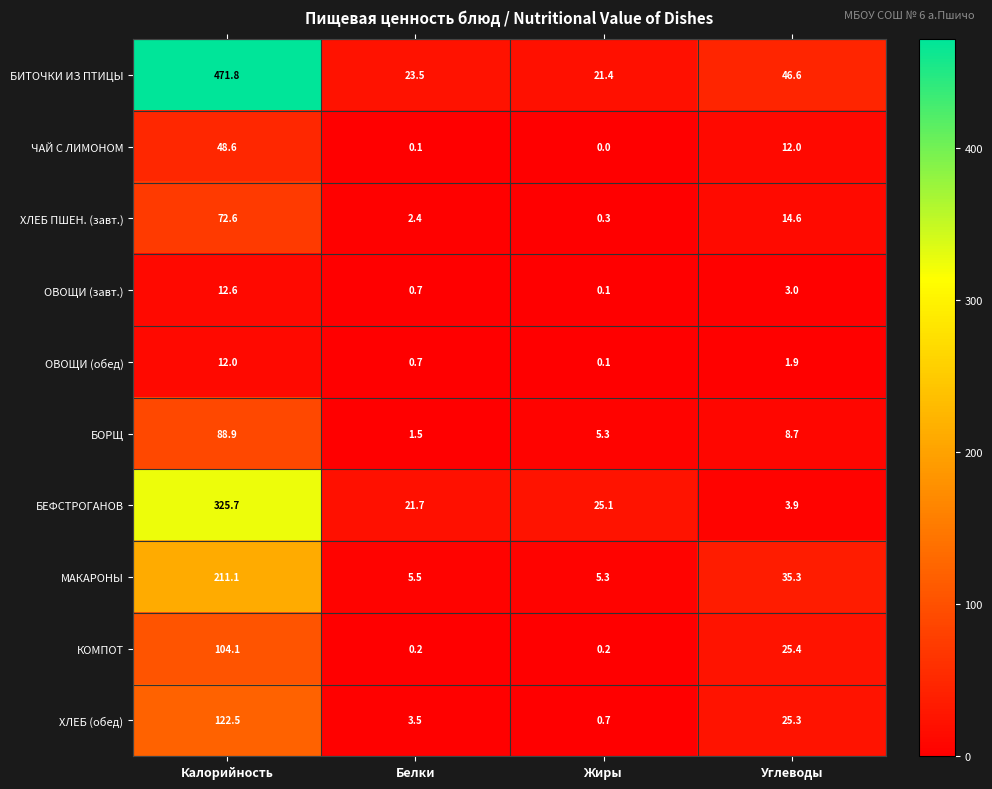

Where does the МАКАРОНЫ series first go above 35?

Калорийность